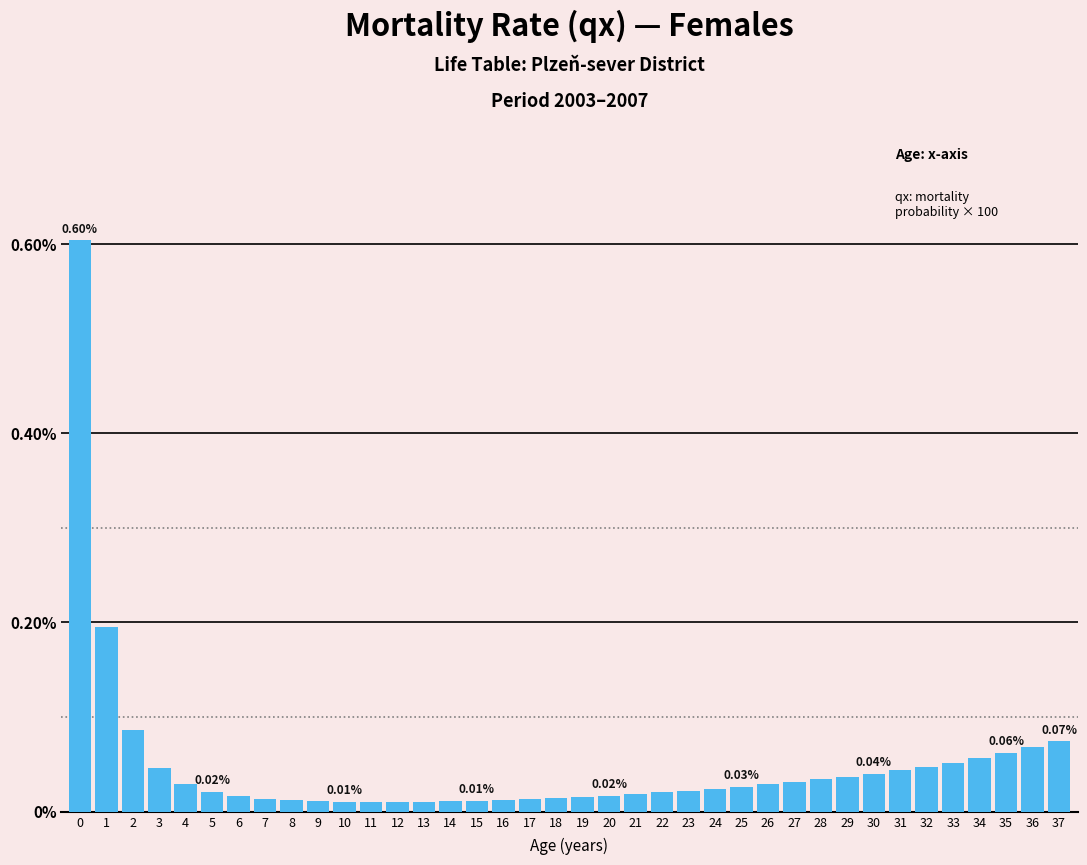

Between 35 and 23, which is larger?

35